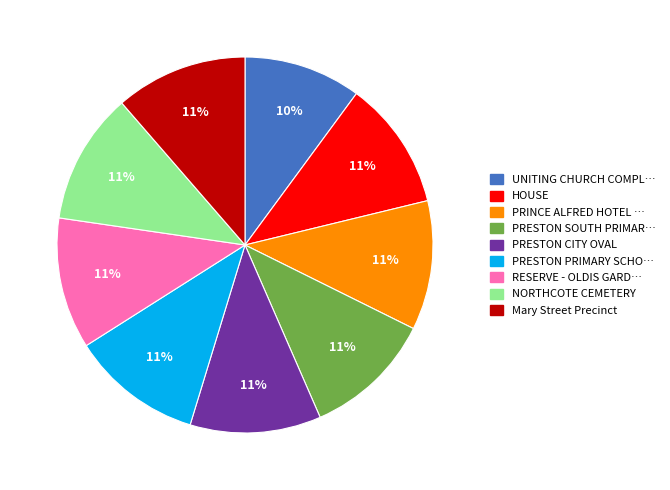

To the nearest percent, what is the difference between the largest and smallest slice percentages?

1%